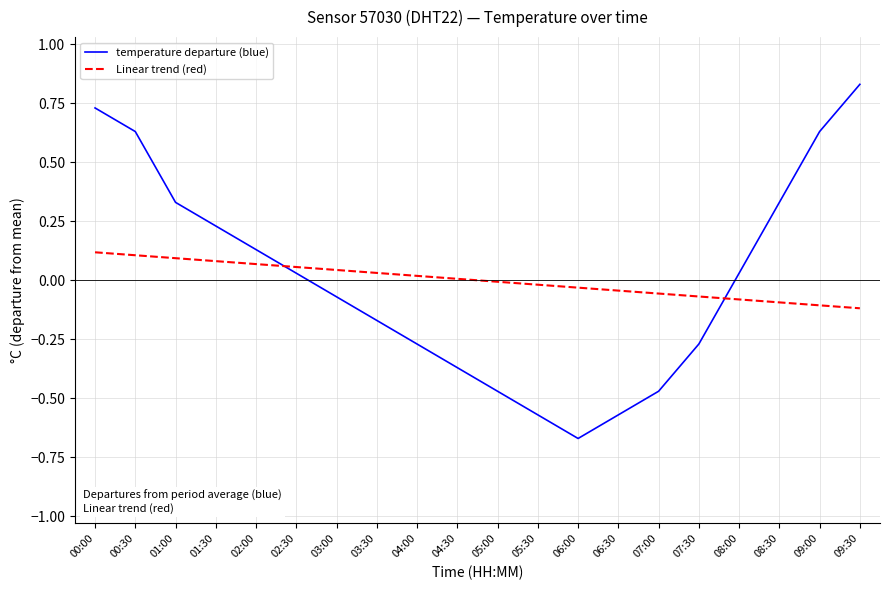

Which label corresponds to the smallest value in the chart?

06:00